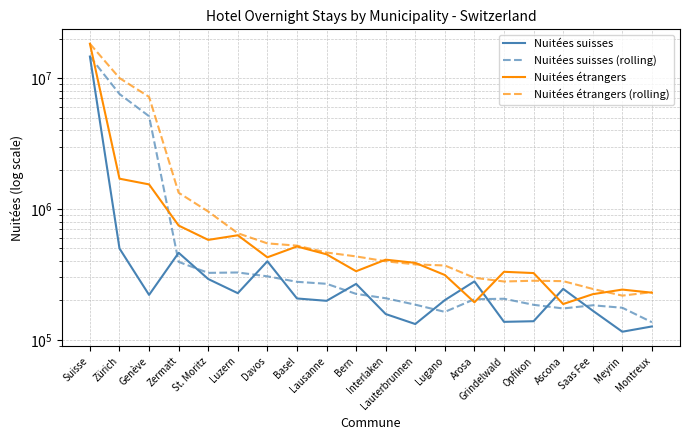

What are all the series names shown in the legend?

Nuitées suisses, Nuitées suisses (rolling), Nuitées étrangers, Nuitées étrangers (rolling)